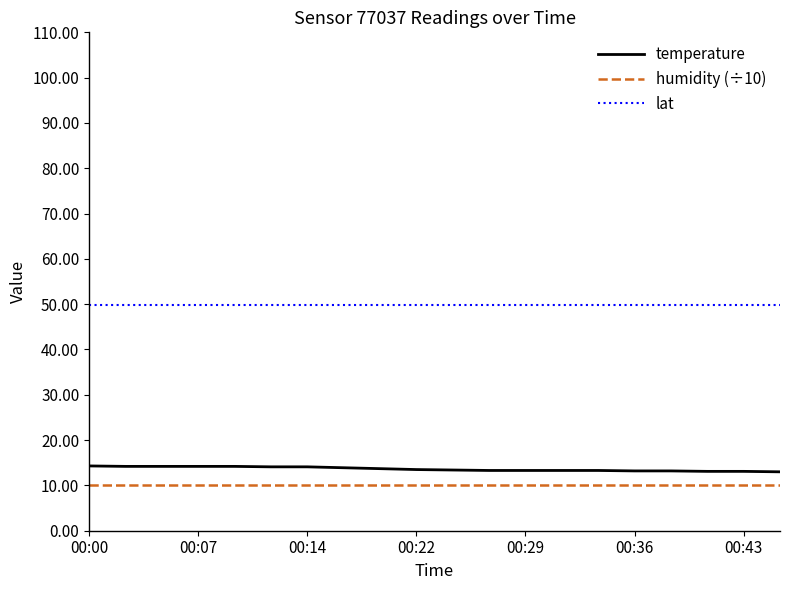

What is the highest value of the humidity (÷10) series?

10.0